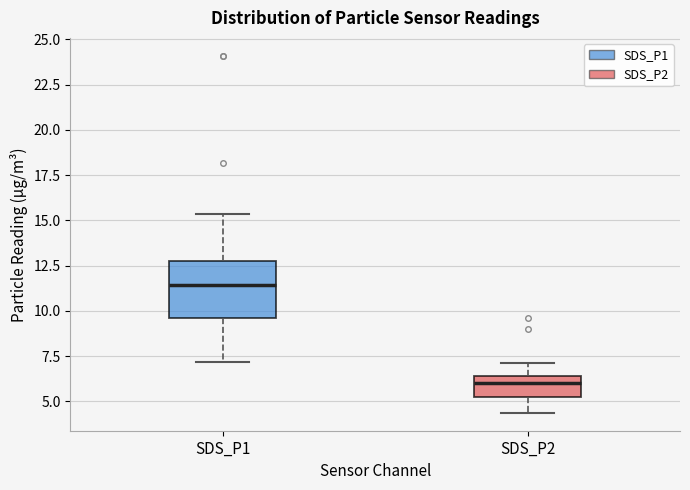

Reading left to right, transcribe this box plot: for each box, give where its median line is, the range the box spans, and where its two whiskers end, as read against the y-axis. The values are not printed on the chart, so give them approximately, as read against the axis.

SDS_P1: median 11.5, box 9.5 to 13.0, whiskers 7.0 to 15.5
SDS_P2: median 6.0, box 5.0 to 6.5, whiskers 4.5 to 7.0